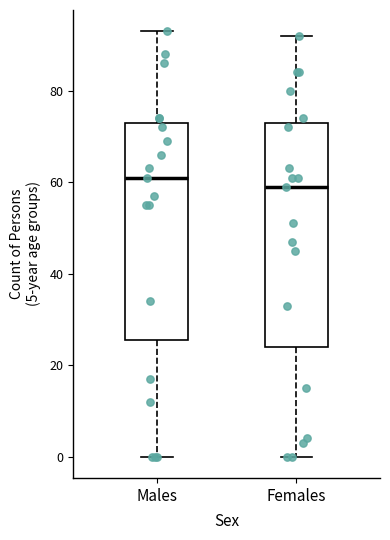

Reading left to right, transcribe this box plot: for each box, give where its median line is, the range the box spans, and where its two whiskers end, as read against the y-axis. The values are not printed on the chart, so give them approximately, as read against the axis.

Males: median 62, box 26 to 74, whiskers 0 to 94
Females: median 60, box 24 to 74, whiskers 0 to 92